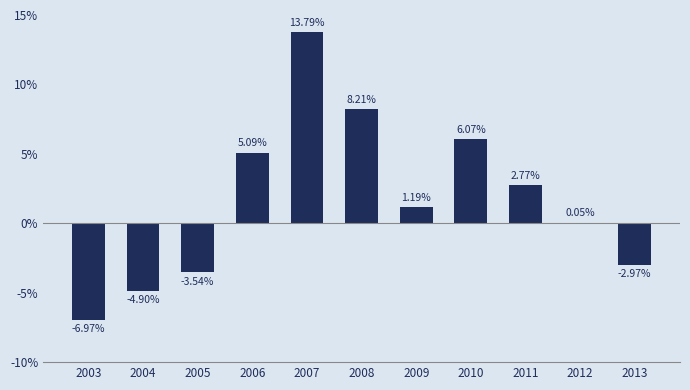

How many values are above zero?

7